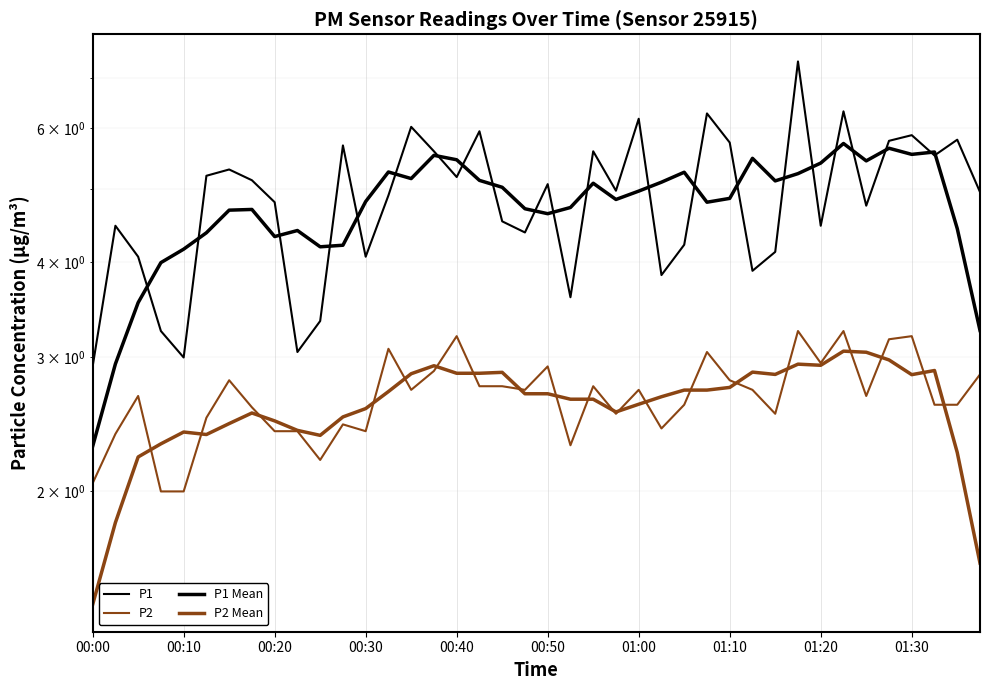

What is the difference between the maximum and minimum values in the P2 Mean series?

1.6